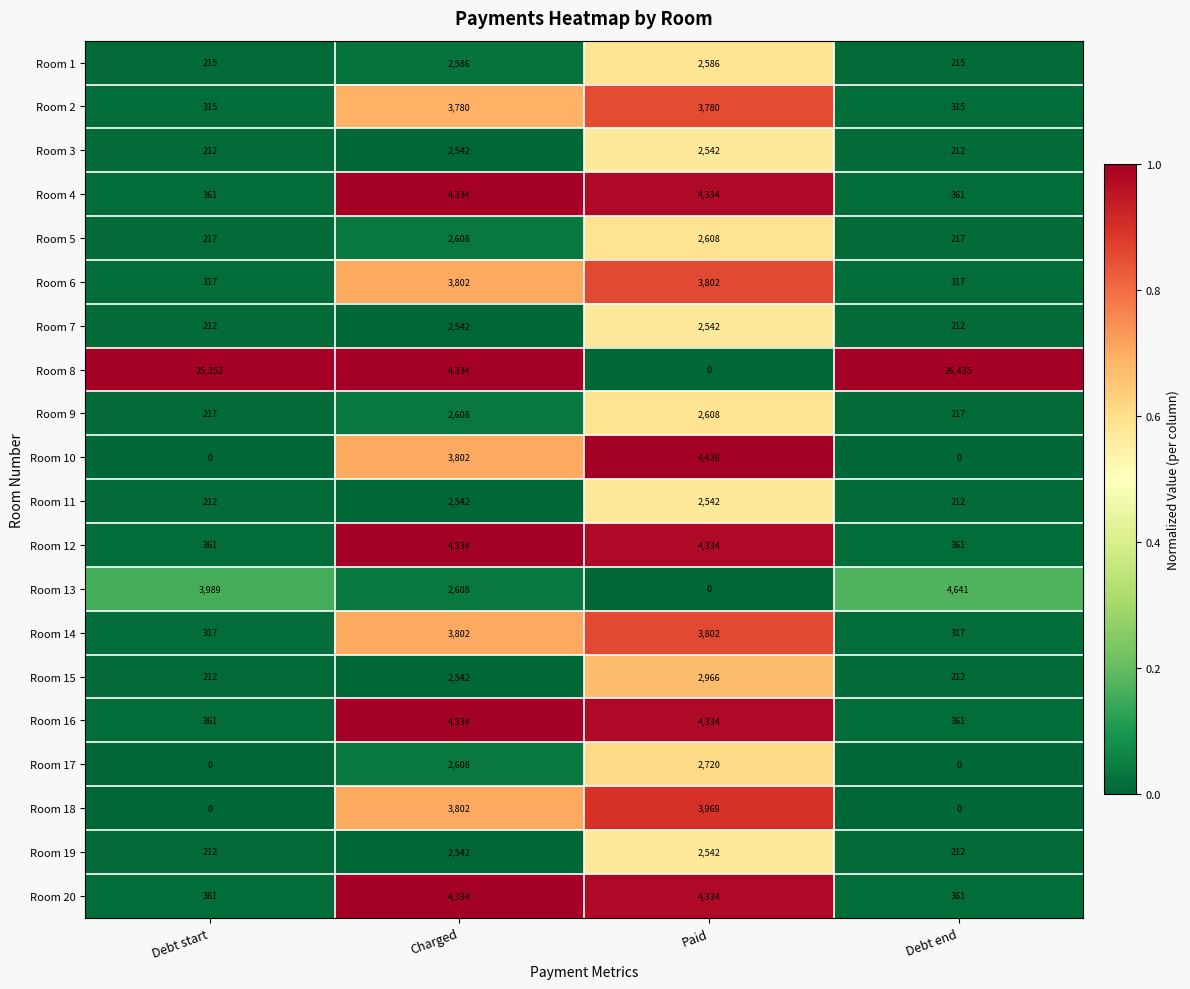

What is the average value of the Room 10 series?

2060